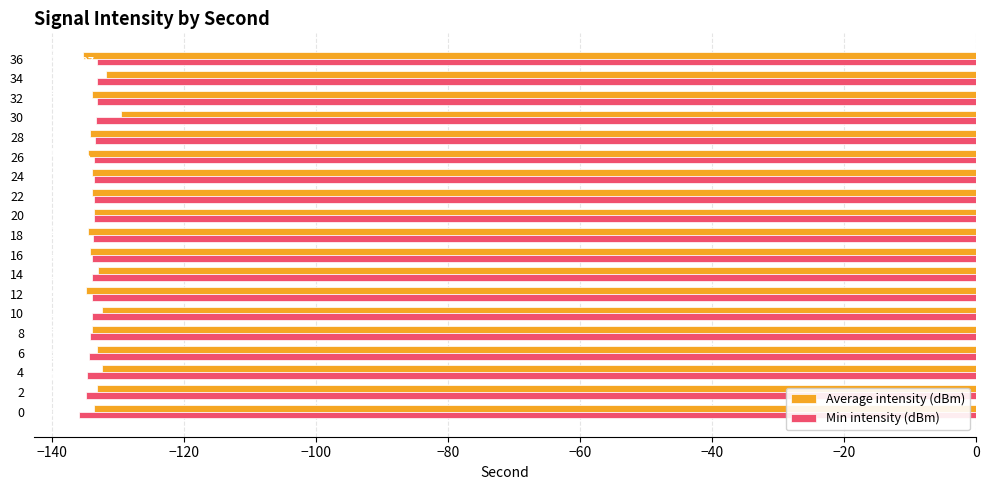

What are all the series names shown in the legend?

Average intensity (dBm), Min intensity (dBm)